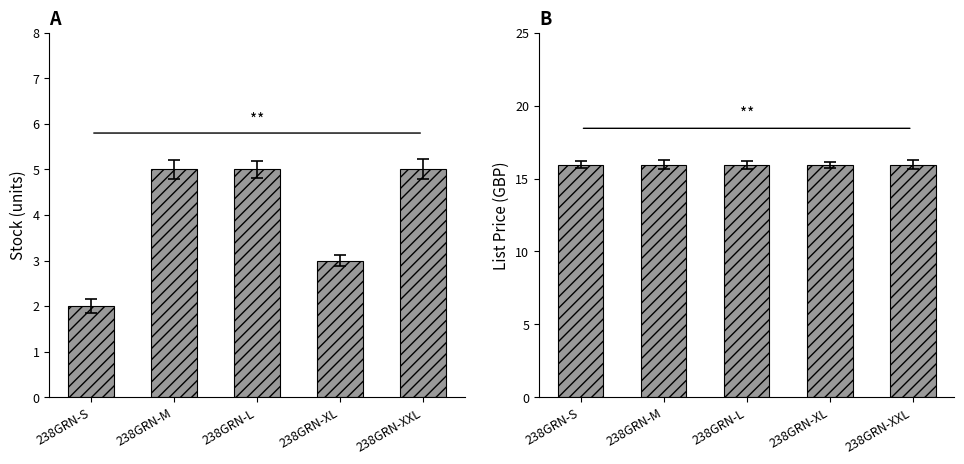

Does the chart contain stacked bars?

No